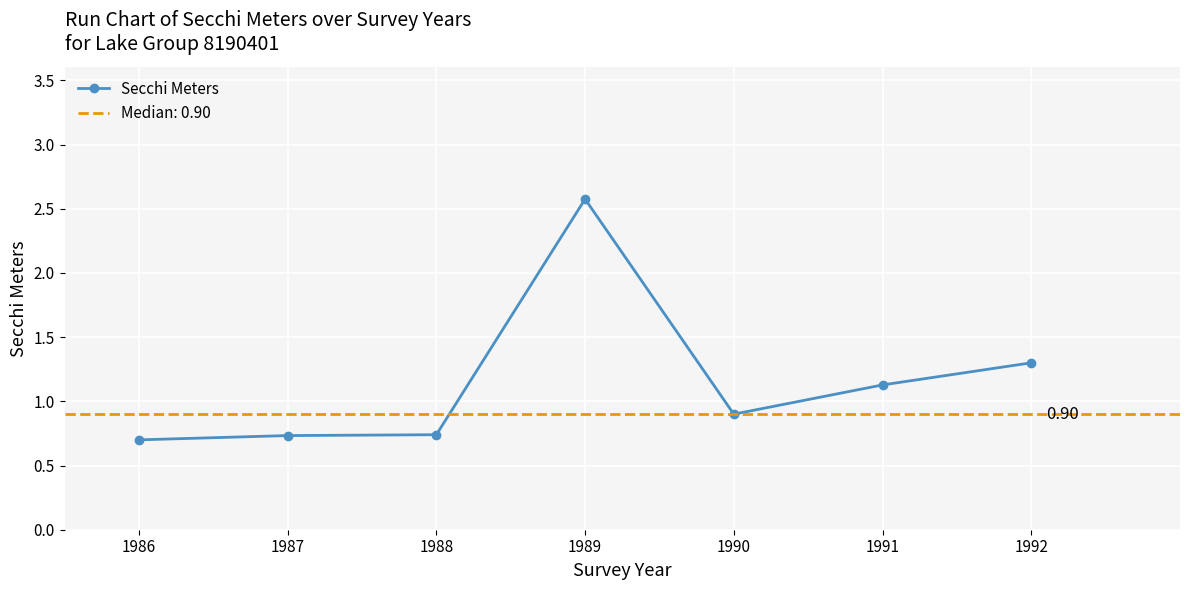

Reading left to right, transcribe all the data shown in this chart.

1986=0.7	1987=0.7	1988=0.7	1989=2.6	1990=0.9	1991=1.1	1992=1.3